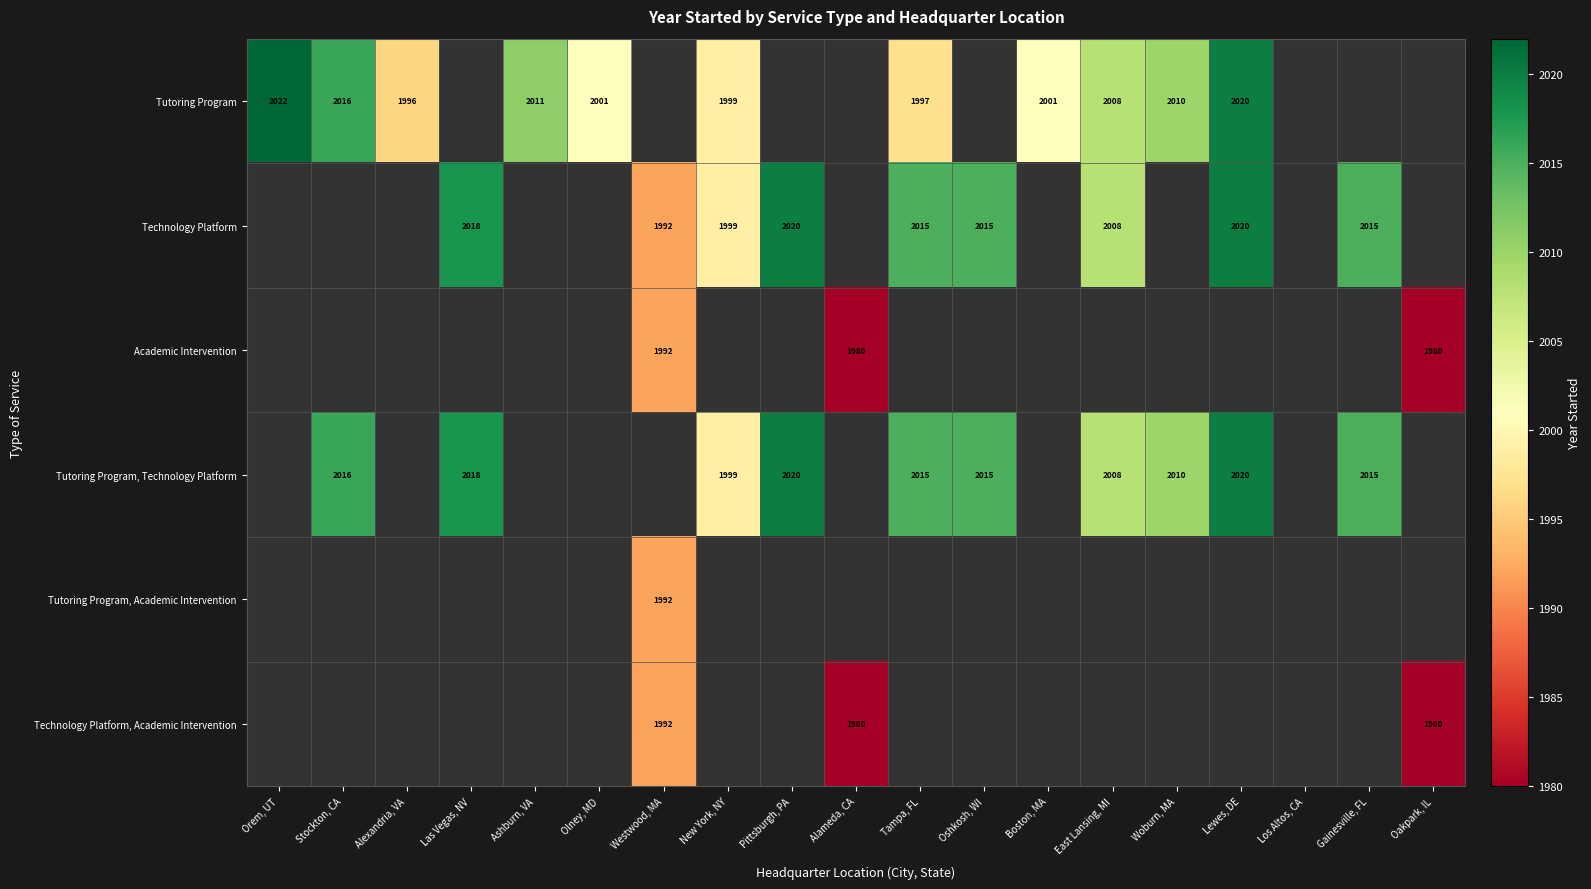

Which label corresponds to the largest value in the chart?

Orem, UT